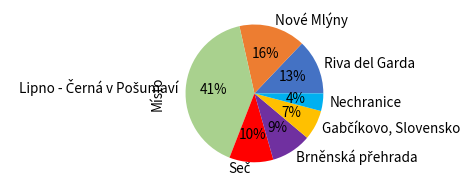

Which slice is the smallest?

Nechranice